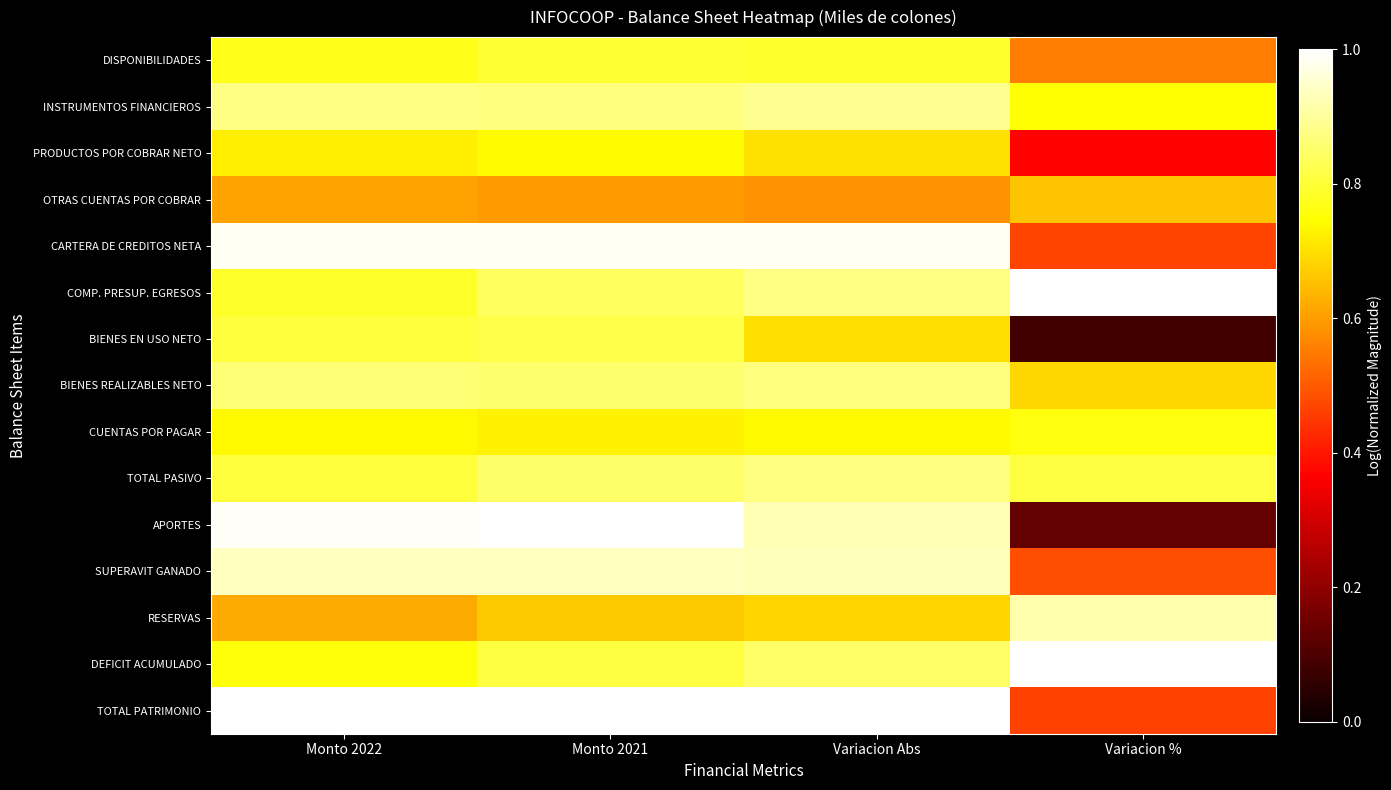

Which series has the widest spread of values?

APORTES